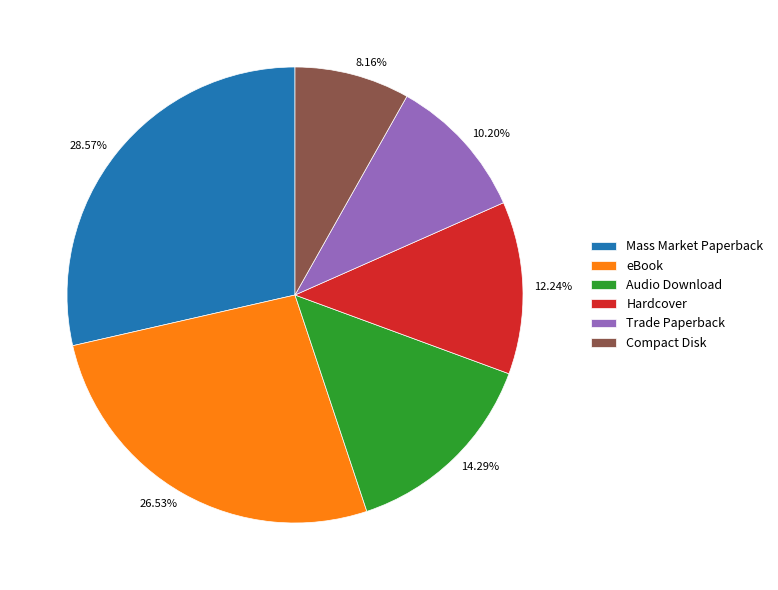

Combined, what portion of the pie is Hardcover and Compact Disk?

20.4%